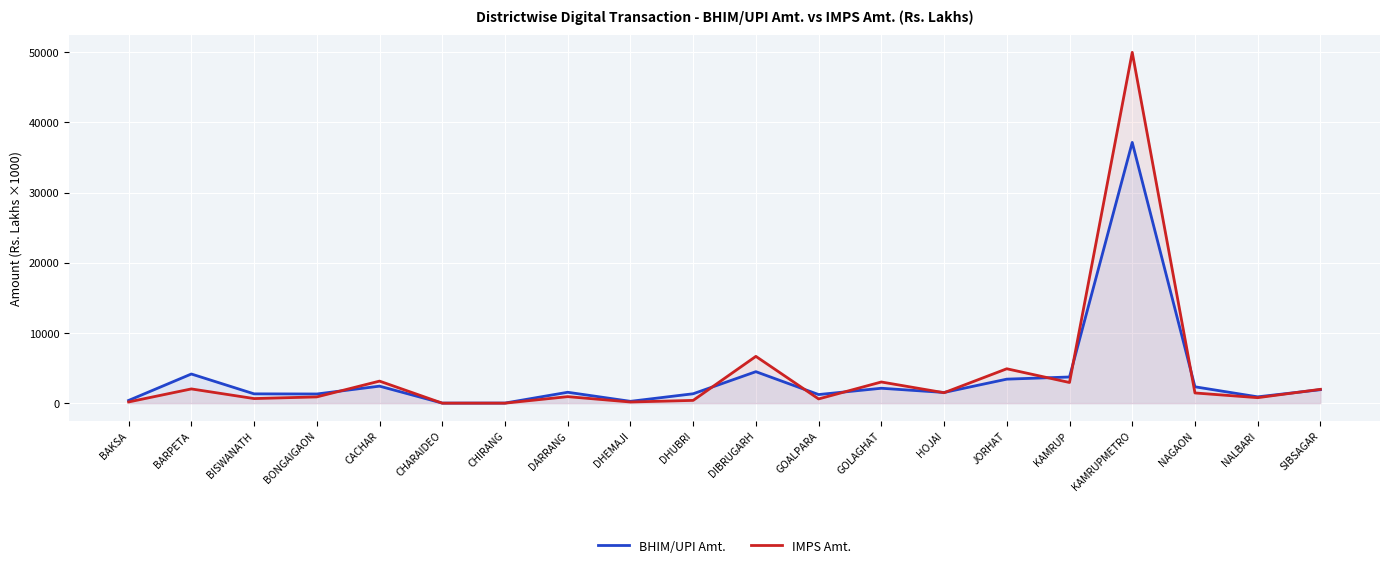

How many interior local valleys does the BHIM/UPI Amt. series have?

6